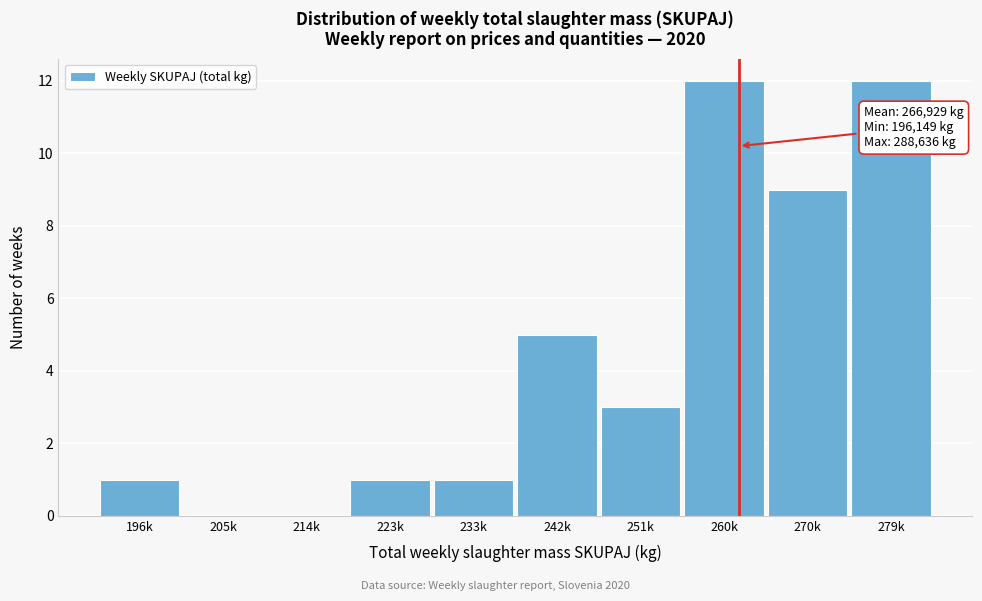

Reading left to right, what are all the values shown in this chart?

196k=1	205k=0	214k=0	223k=1	233k=1	242k=5	251k=3	260k=12	270k=9	279k=12